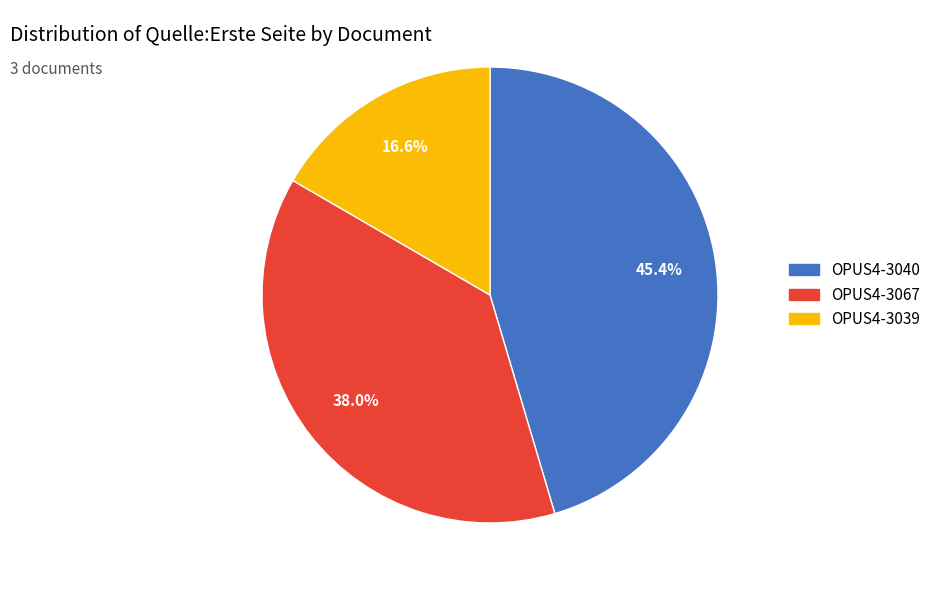

To the nearest percent, what percentage of the pie is OPUS4-3039?

17%